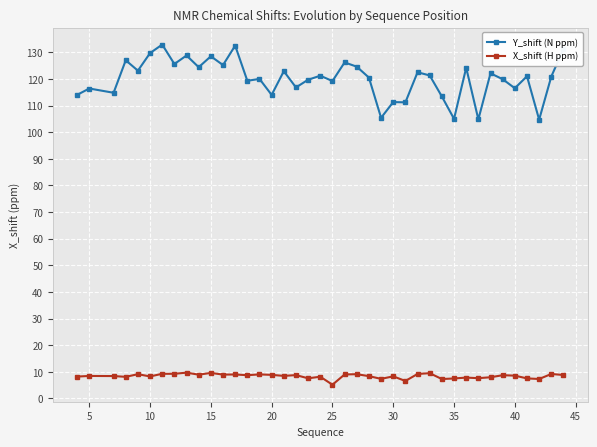

What are all the series names shown in the legend?

Y_shift (N ppm), X_shift (H ppm)